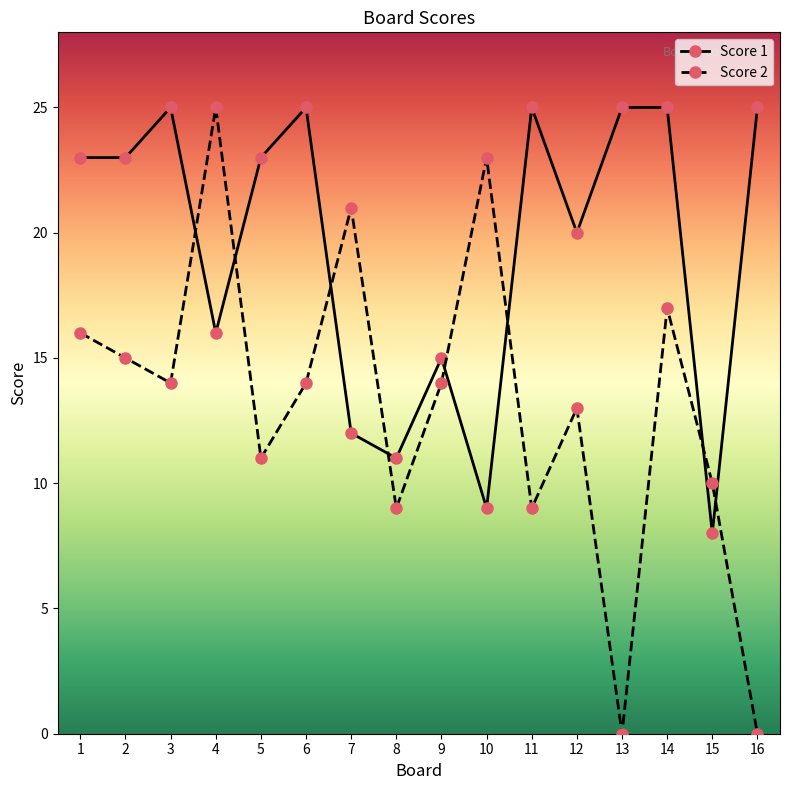

How many lines are shown in the chart?

2